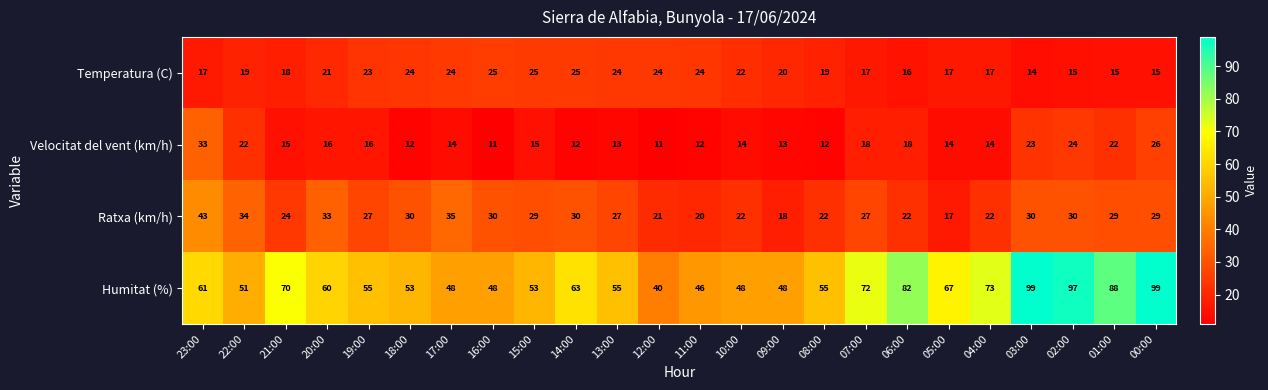

How many distinct data groups are displayed?

4